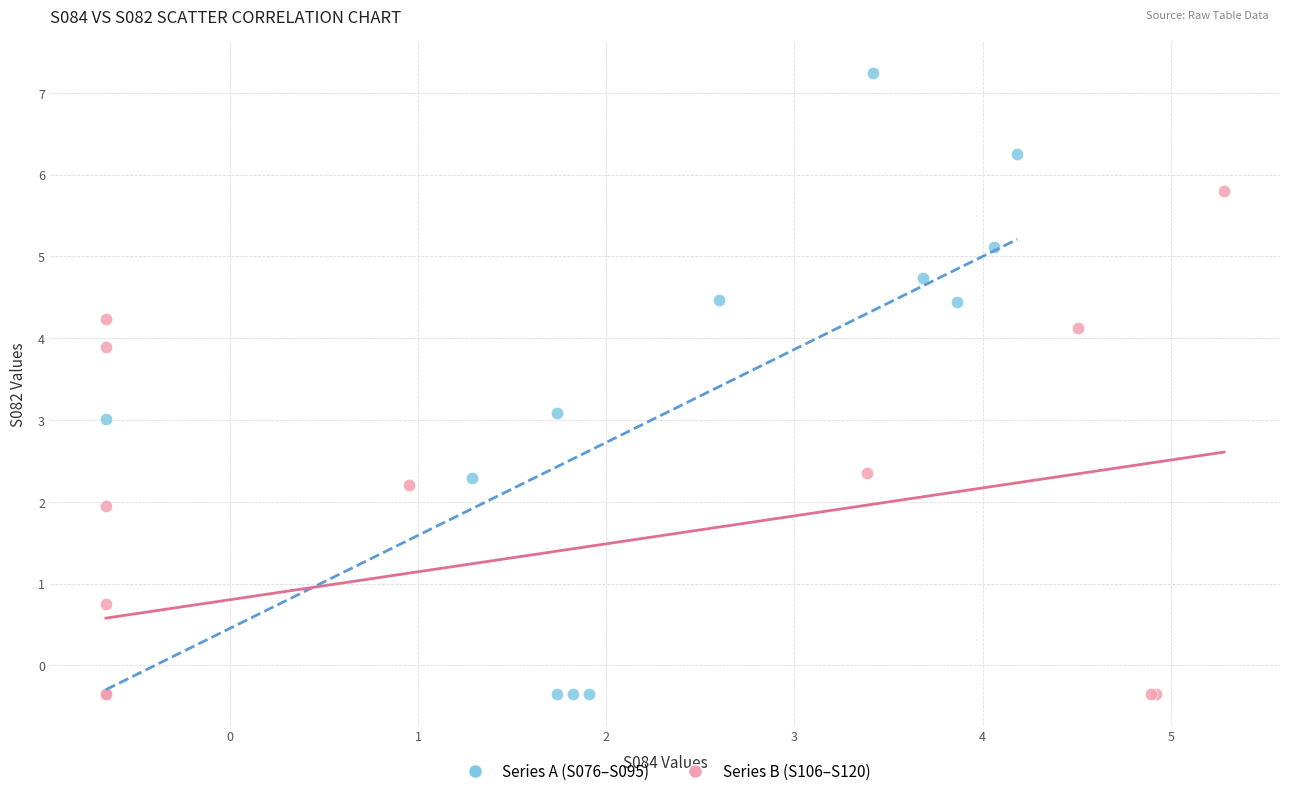

Which series has the largest Y range (max minus min)?

Series A (S076–S095)